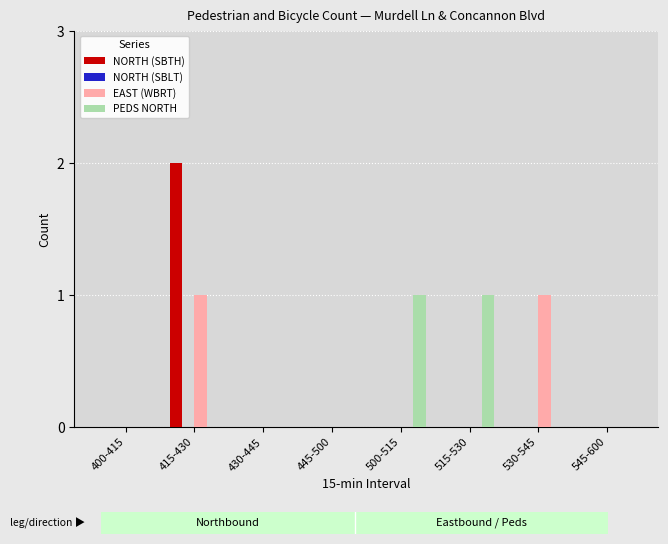

True or false: PEDS NORTH has a value of 1 at 500-515.

True